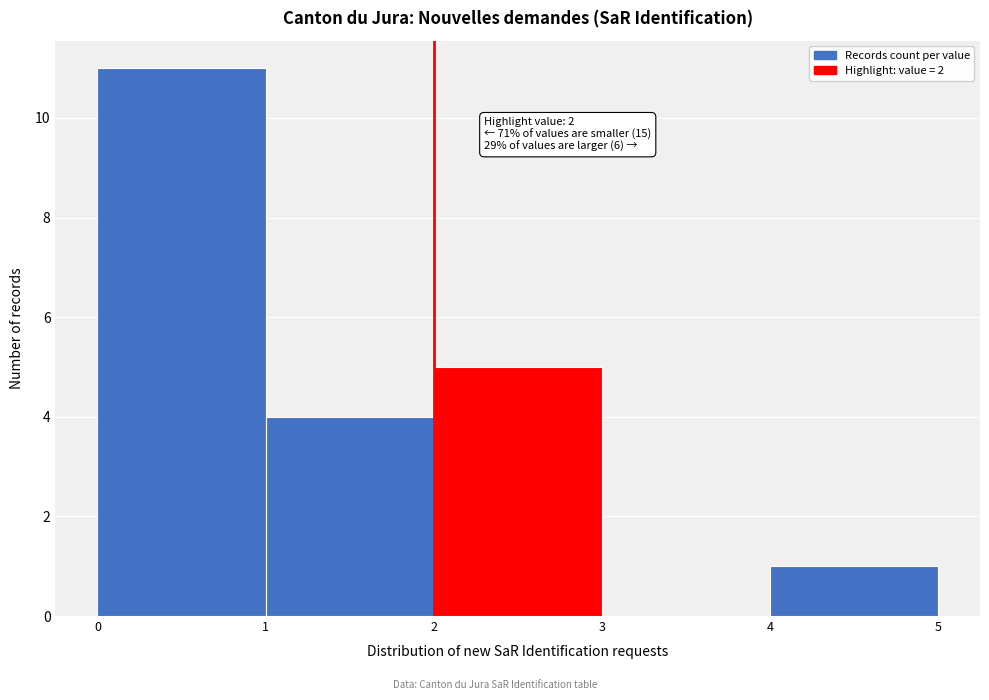

Over which range of the x-axis is the bar tallest?

0 to 1